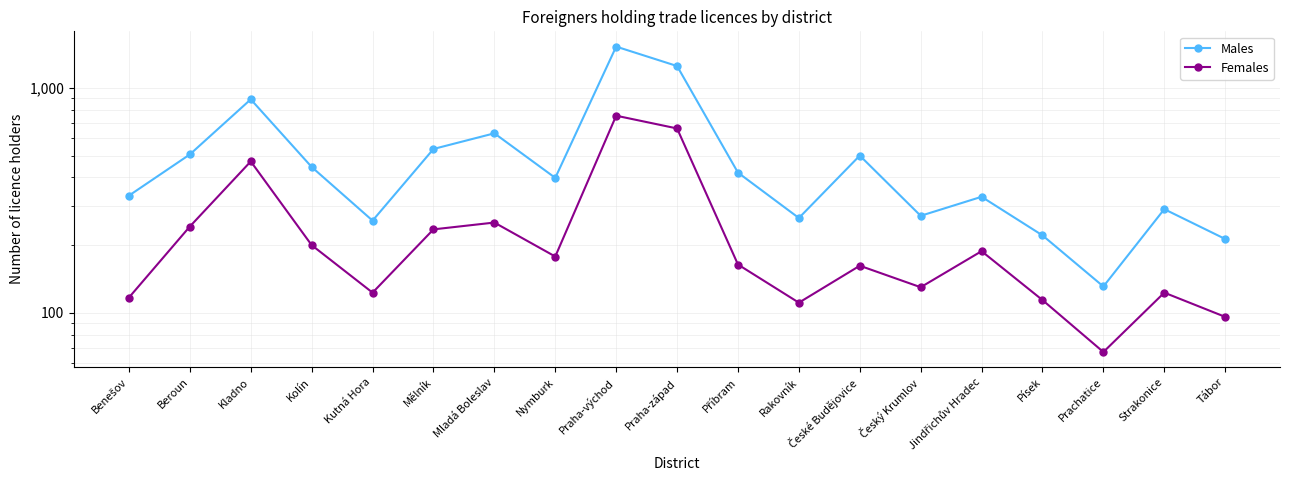

At which category does Females reach its first local valley?

Kutná Hora